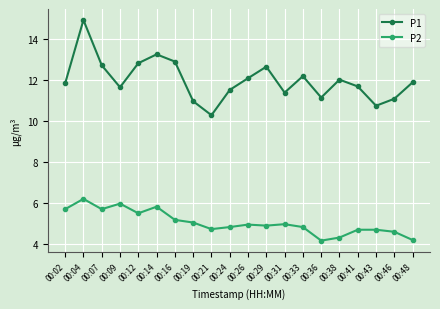

Which series changed the most between 00:19 and 00:31?

P1